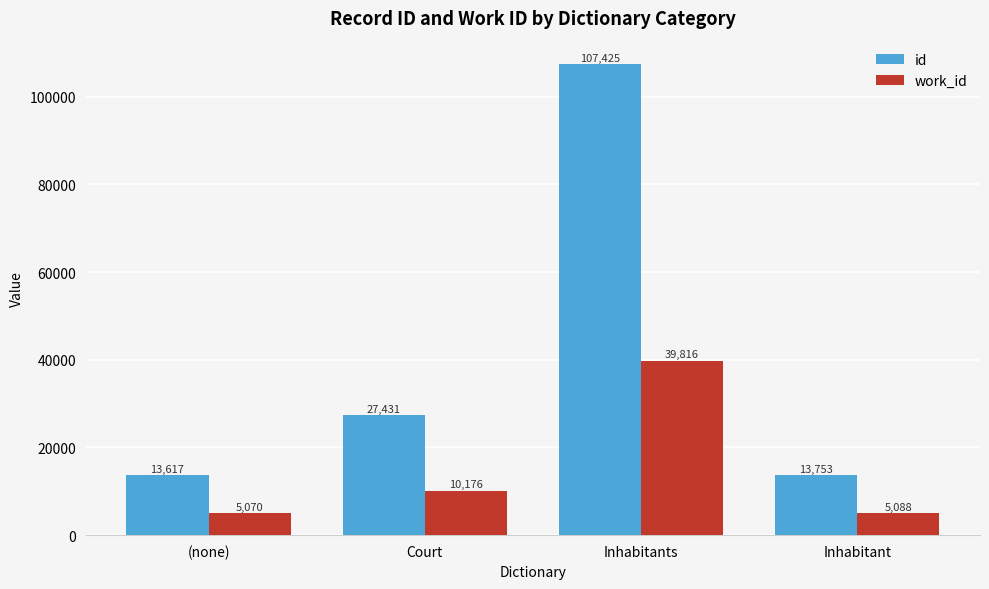

How many data points in id are less than 27431?

2